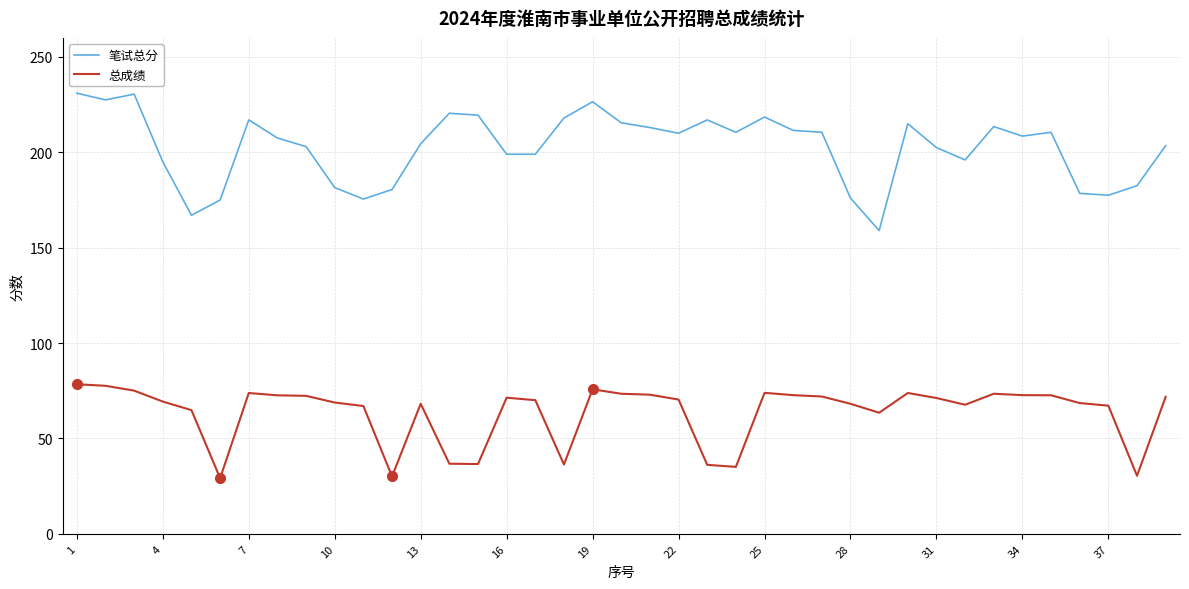

What is the sum of all 总成绩 values?

2481.8